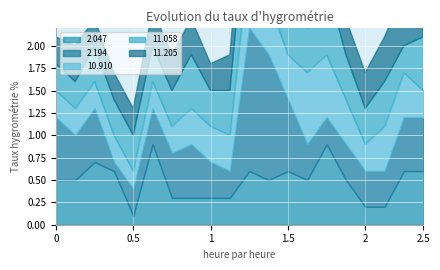

True or false: 2.194 and 11.205 intersect in this chart.

True